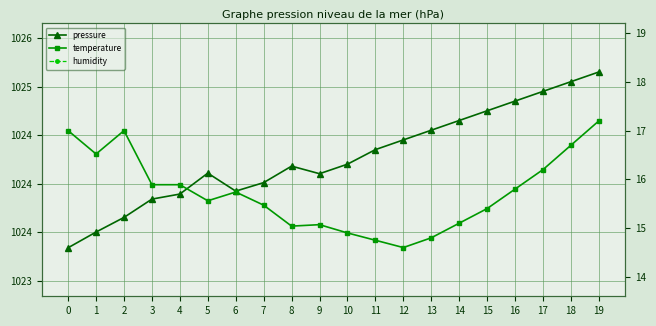

At which category does the chart reach its peak across all series?

19